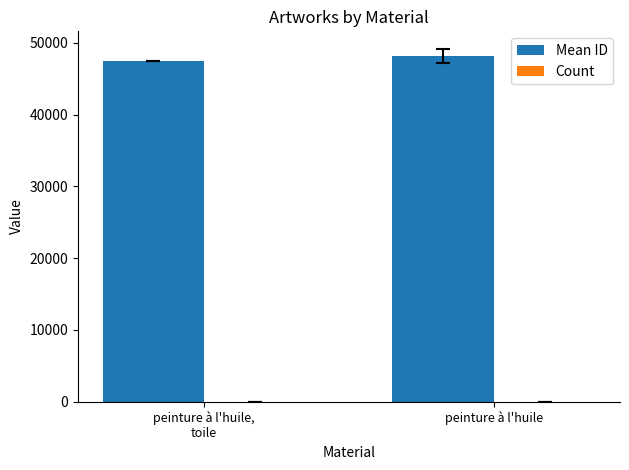

Which series has the largest total across all categories?

Mean ID